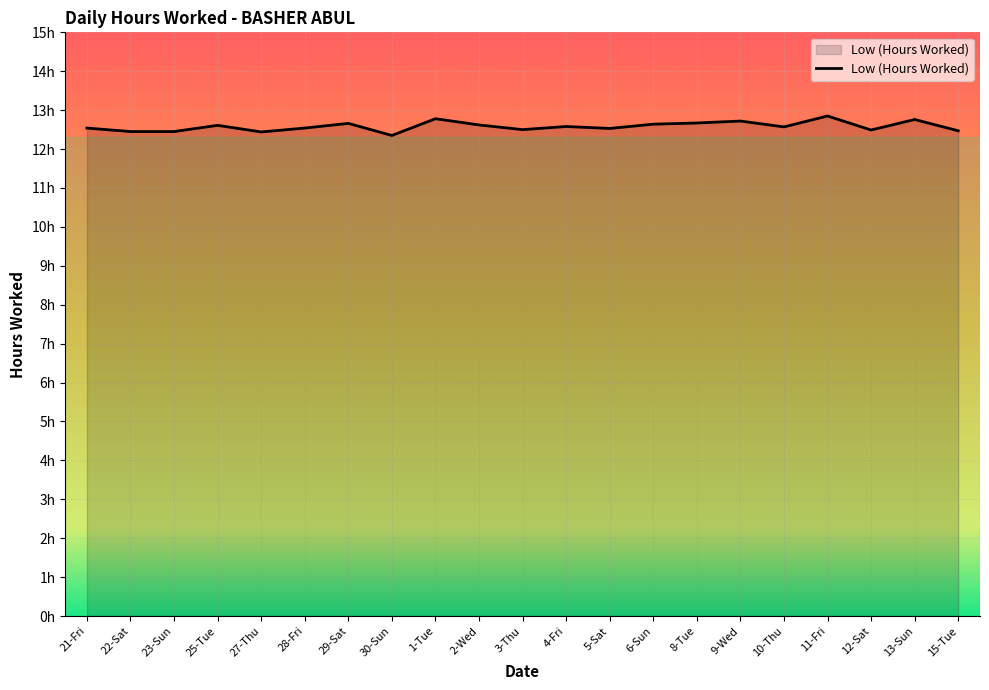

Does the chart have visible grid lines?

Yes